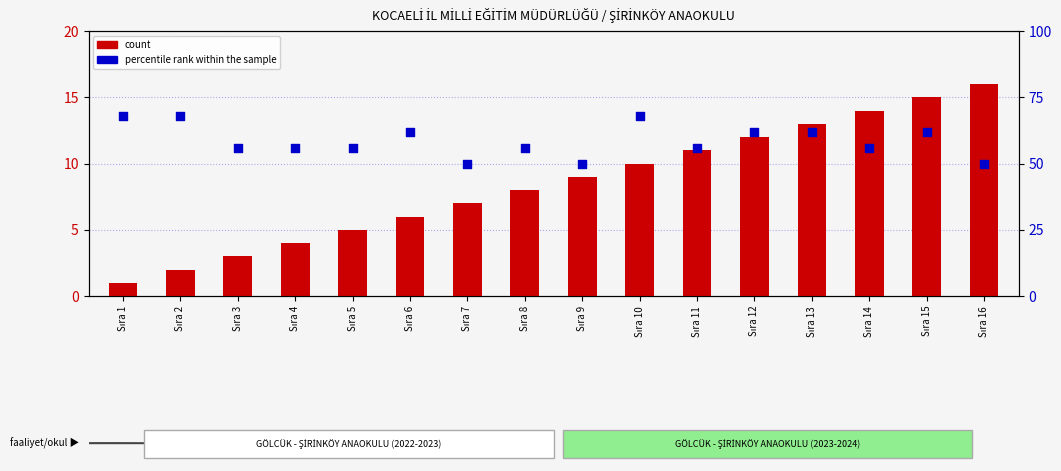

Which series contains the lowest Y value?

count